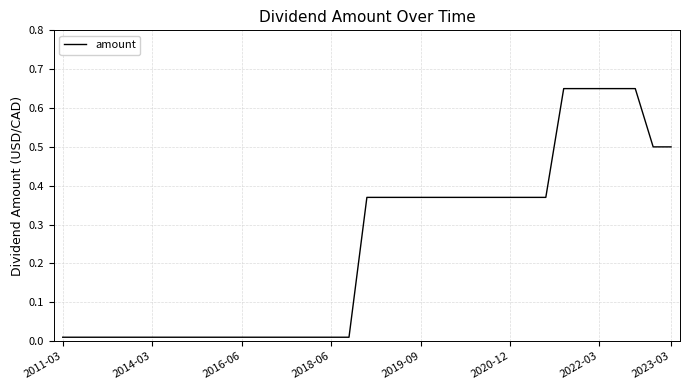

What is the difference between the maximum and minimum values?

0.6